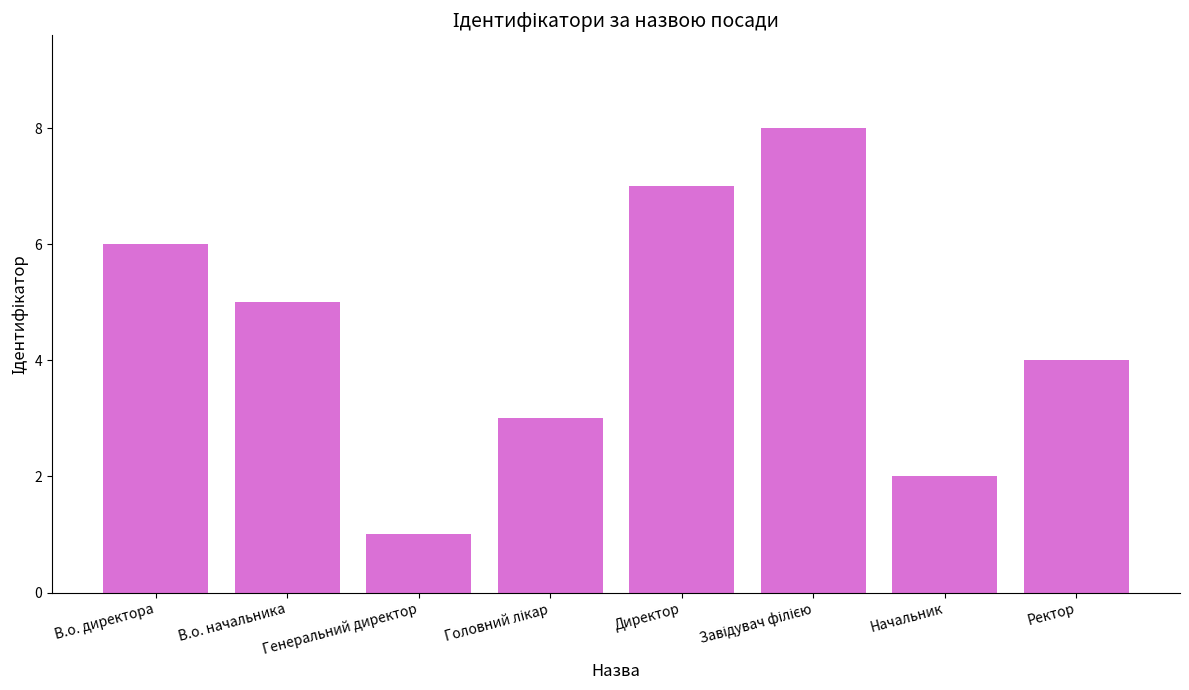

How many bars are there in total?

8